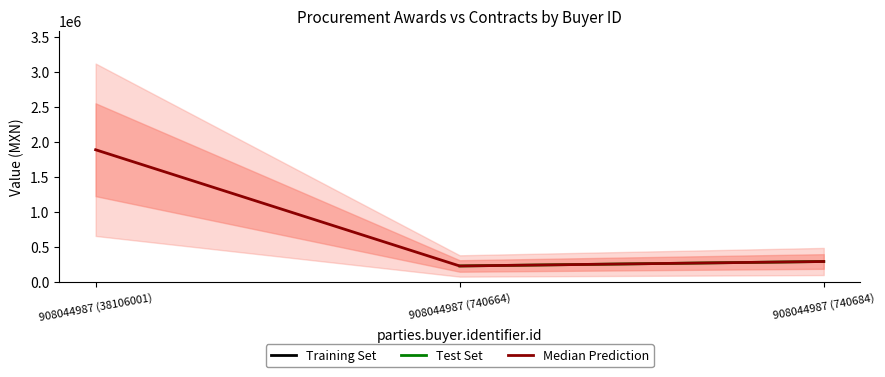

Reading left to right, list all the values displayed in this chart.

908044987 (38106001)=1893391.3	908044987 (740664)=234327.2	908044987 (740684)=298198.9